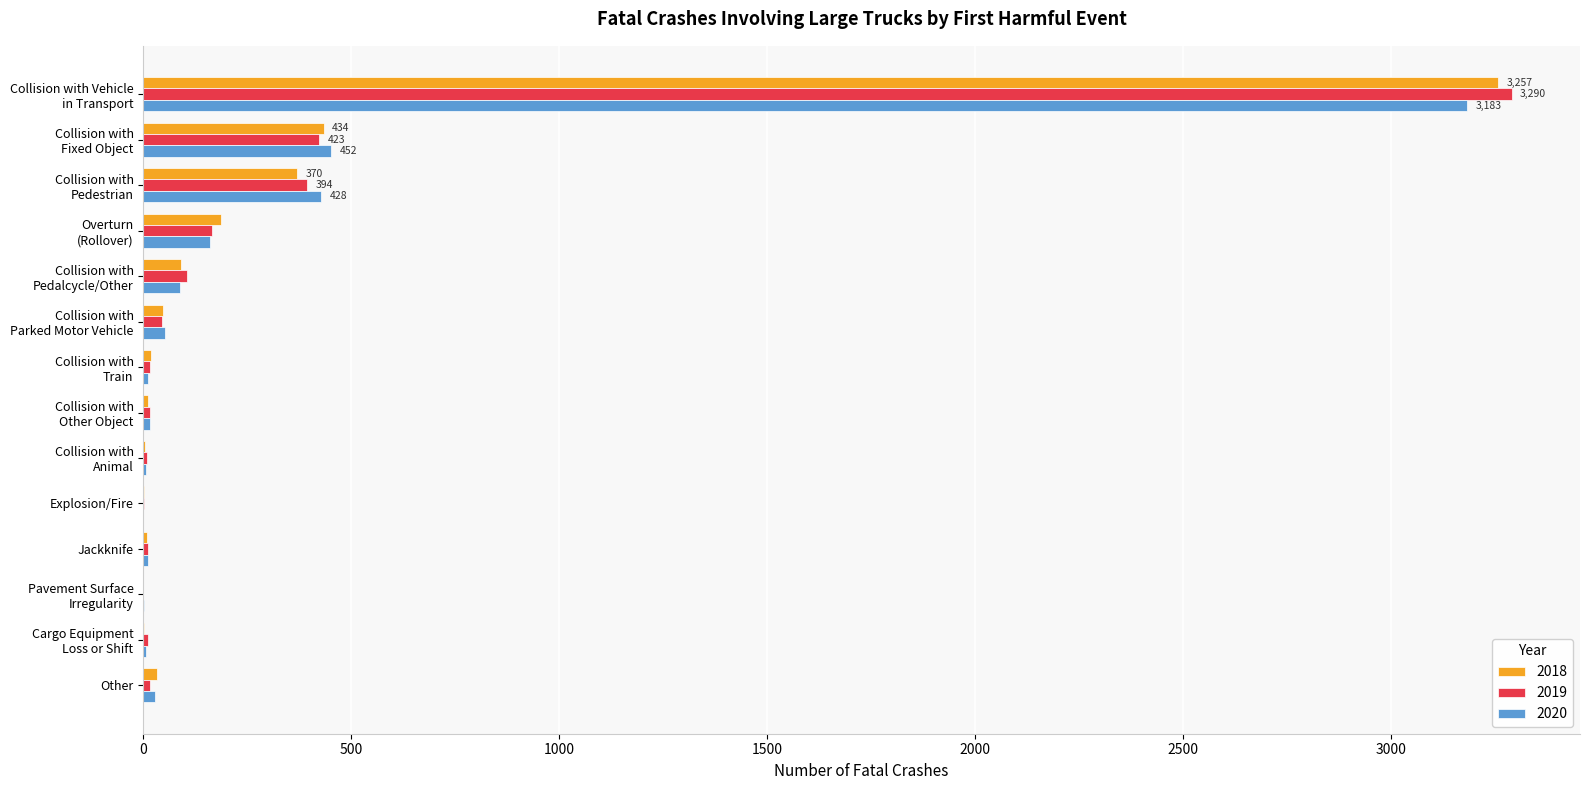

What is the highest value of the 2020 series?

3183